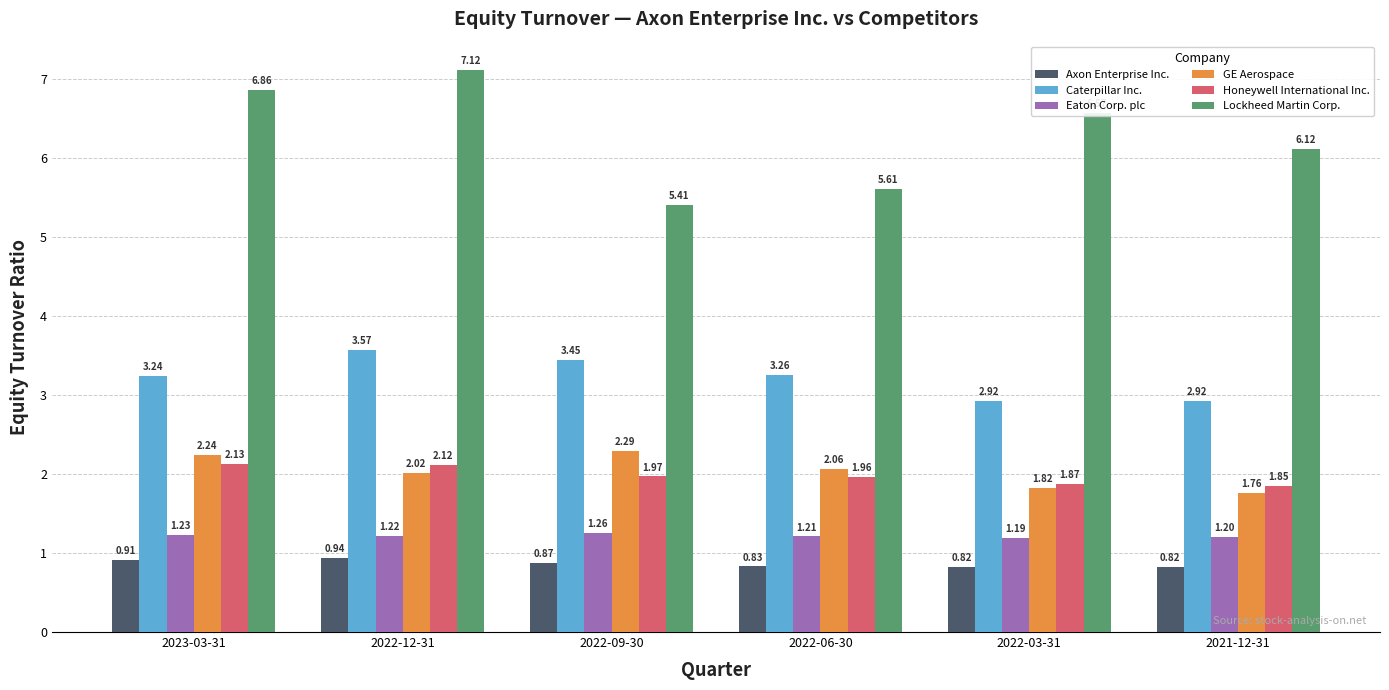

What is the total value across all series at 2021-12-31?

14.7